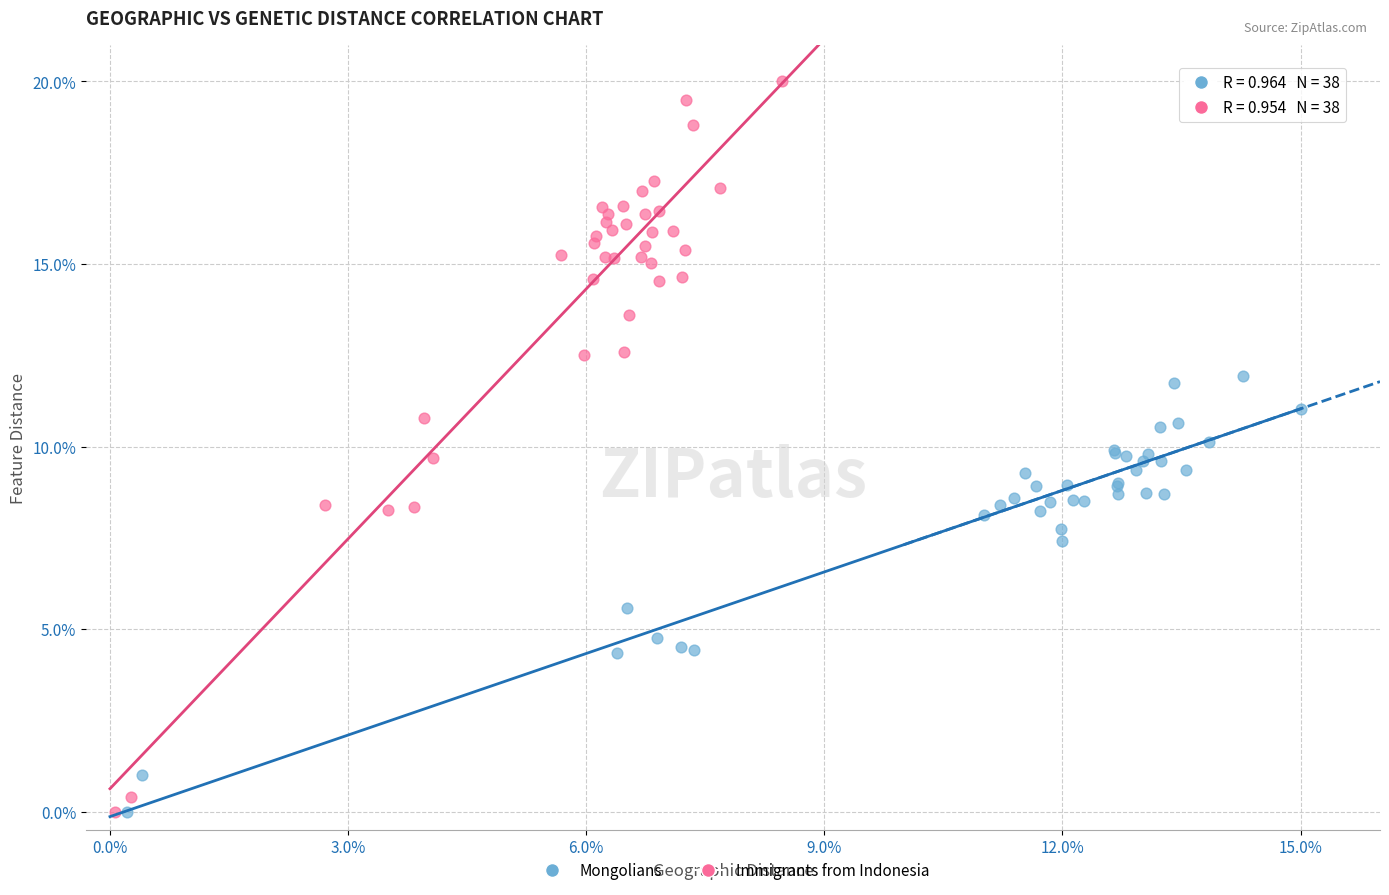

Which series contains the highest Y value?

Immigrants from Indonesia